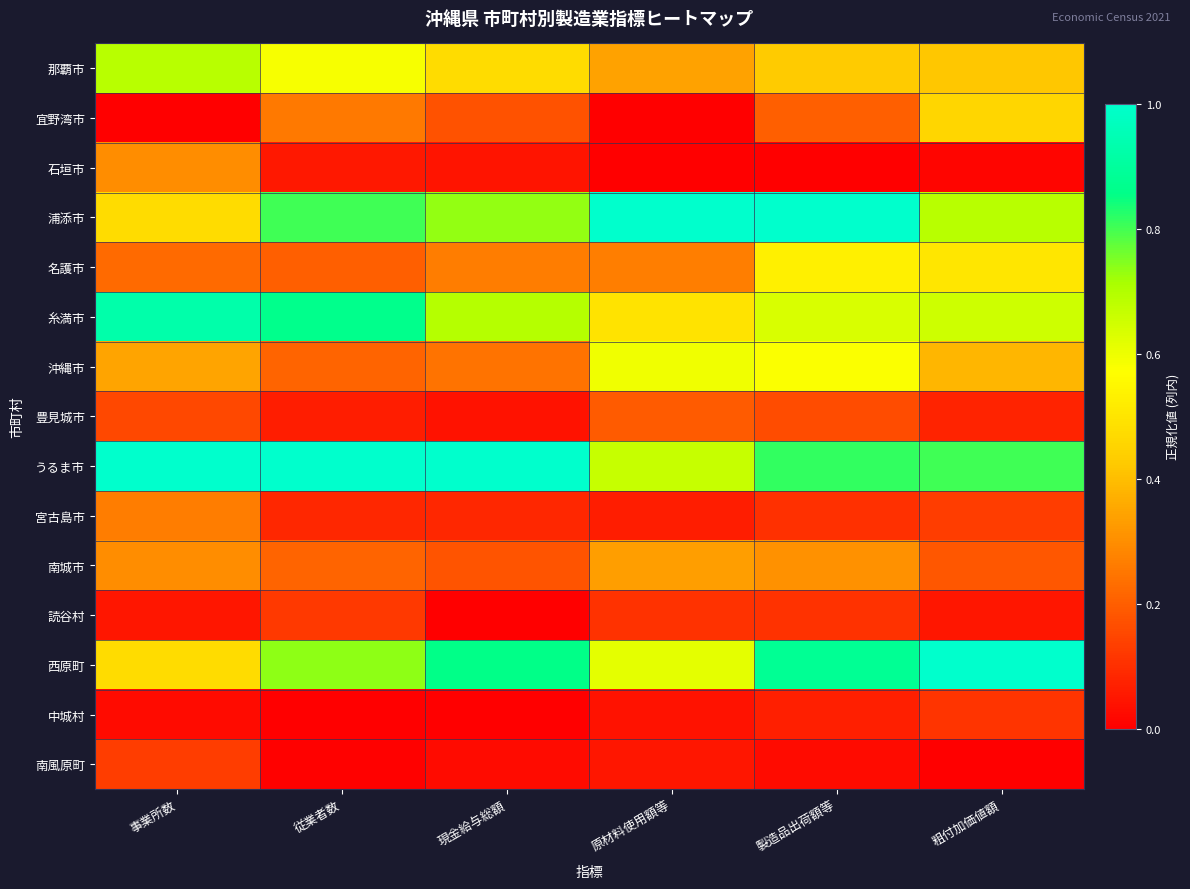

How many categories are shown in the chart?

6